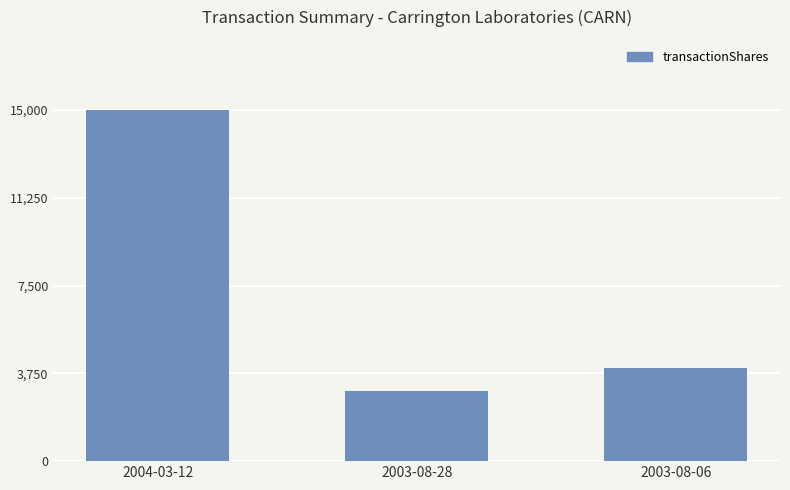

The chart shows a value of 24011 at 2004-03-12. True or false?

False